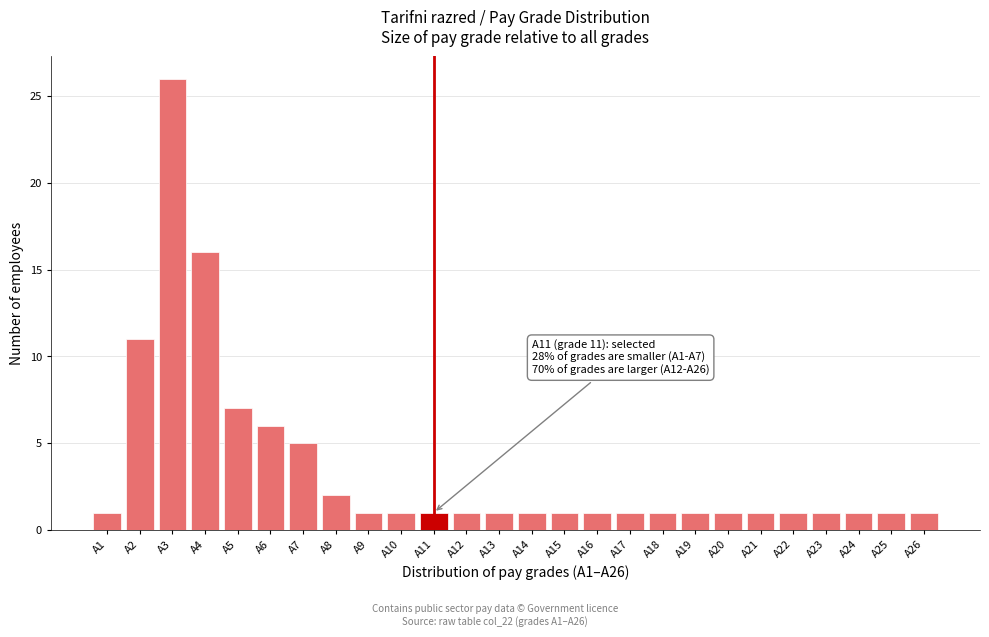

Reading left to right, extract all data points from this chart.

1	11	26	16	7	6	5	2	1	1	1	1	1	1	1	1	1	1	1	1	1	1	1	1	1	1